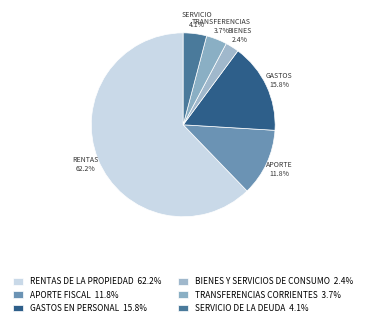

Combined, do TRANSFERENCIAS CORRIENTES and RENTAS DE LA PROPIEDAD account for over 50%?

Yes